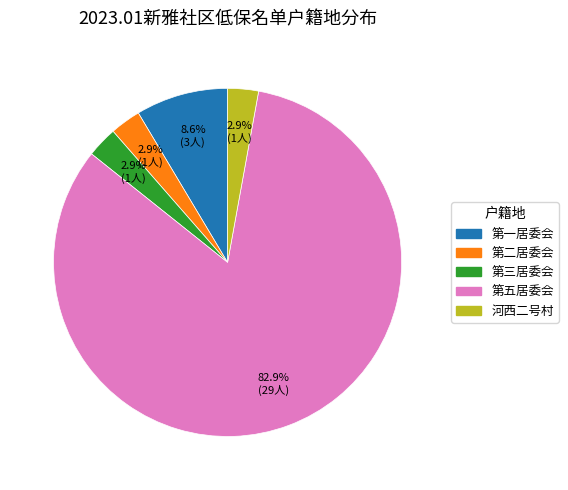

Does 第五居委会 represent more than half of the total?

Yes